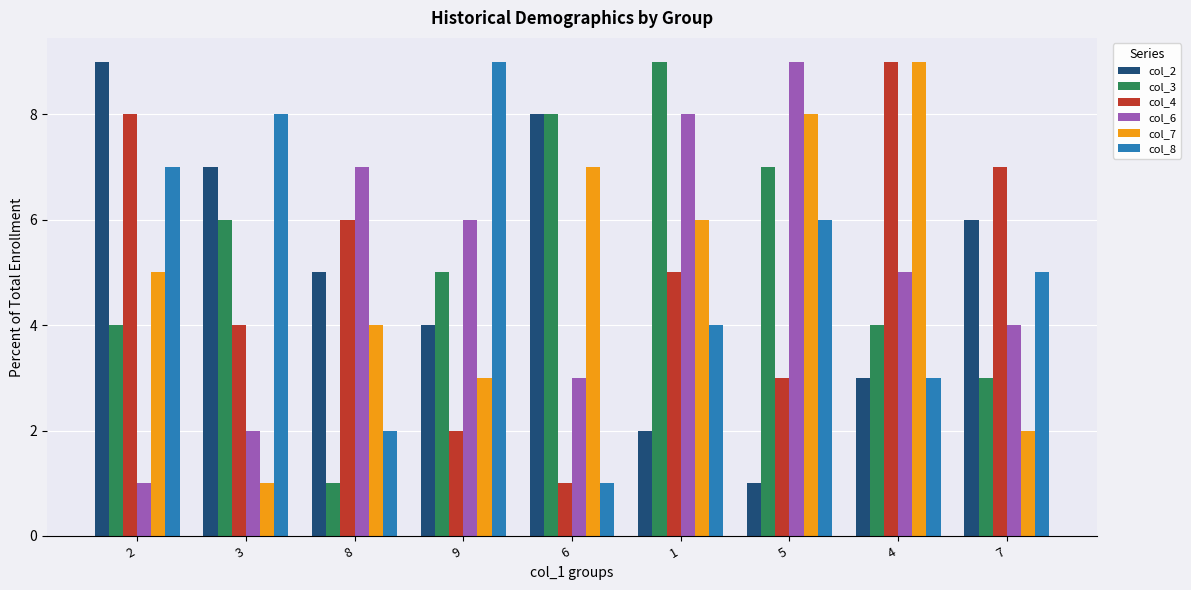

True or false: col_6 has a value of 6 at 9.

True